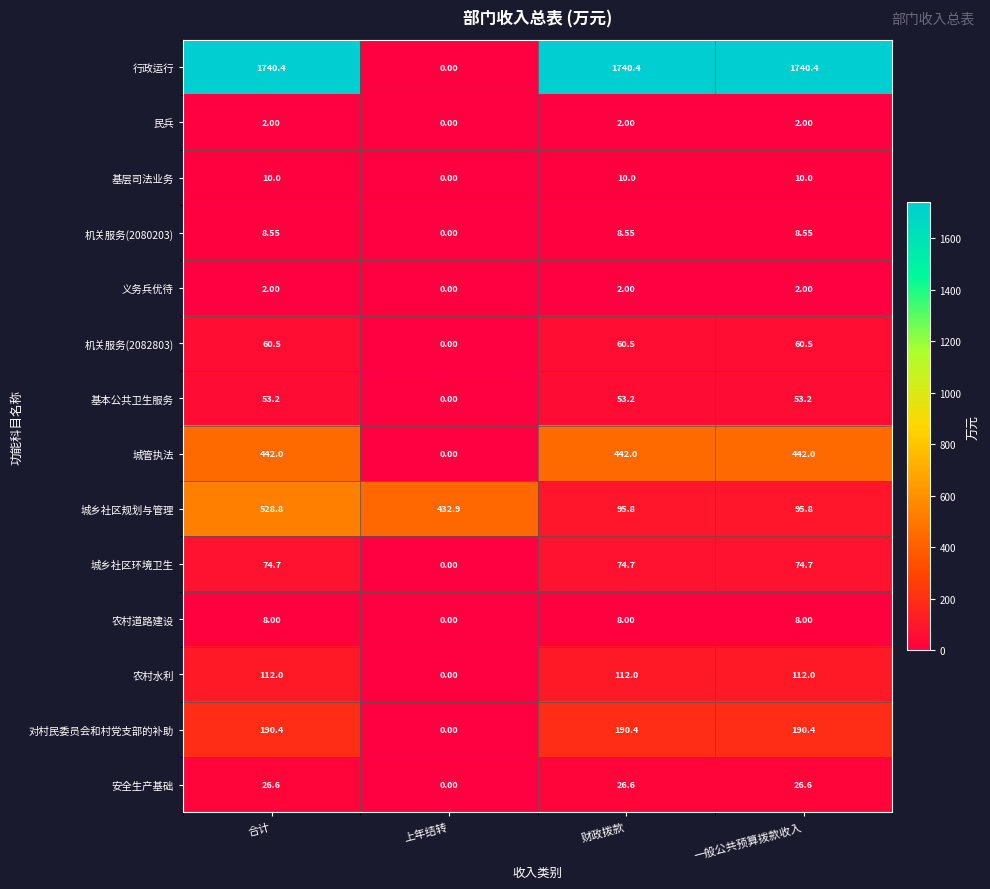

At which category is the sum across all series the highest?

合计